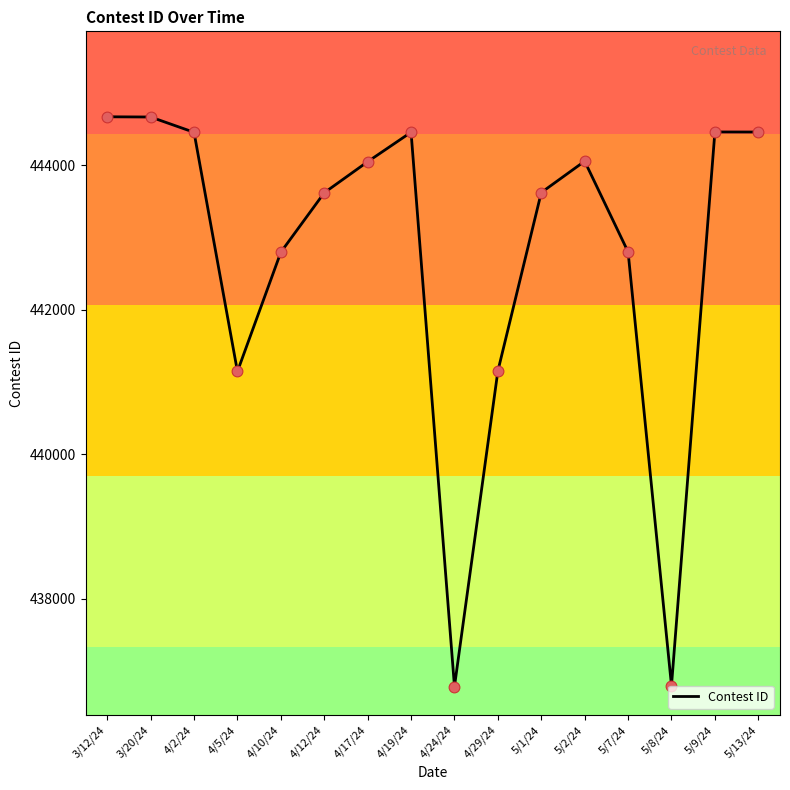

What is the ratio of the value at 3/12/24 to the value at 5/7/24?

1.0